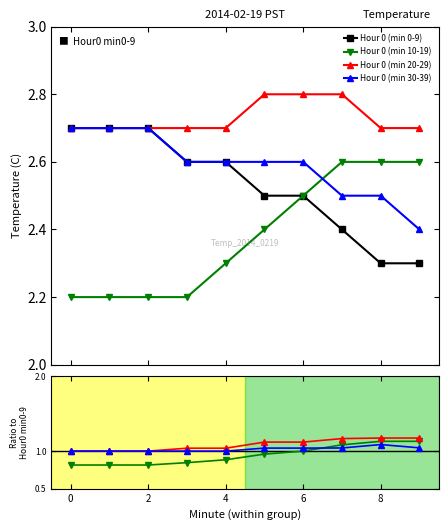

Which has a higher value, 8 or 8?

8